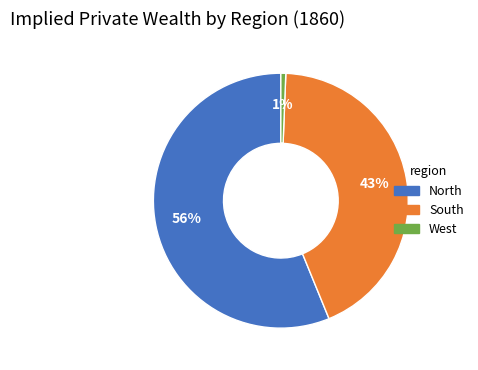

Does any single category account for the majority?

Yes